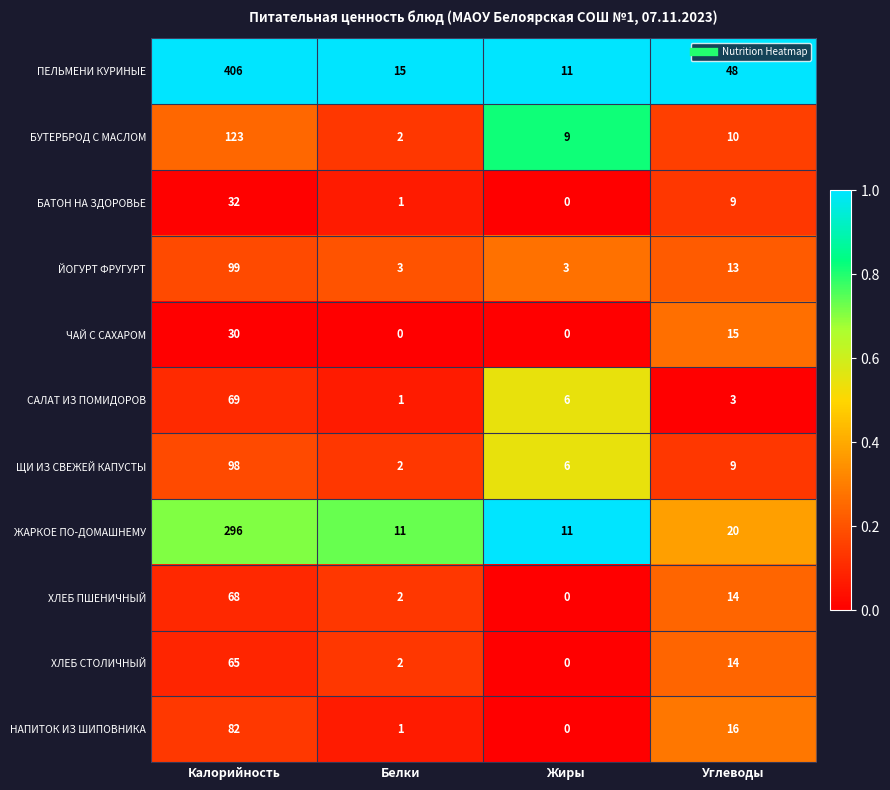

What is the difference between the highest and lowest values at Жиры?

11